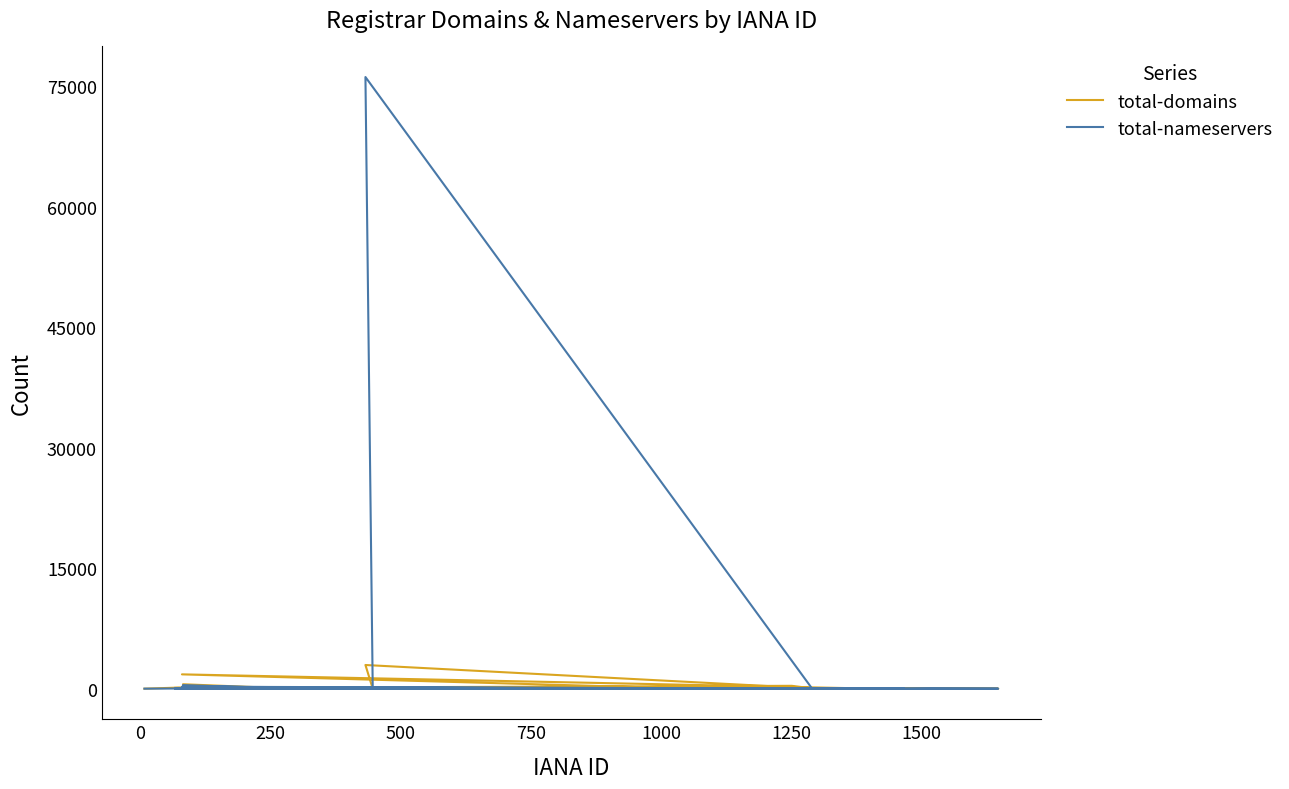

True or false: total-domains and total-nameservers cross at least once.

True